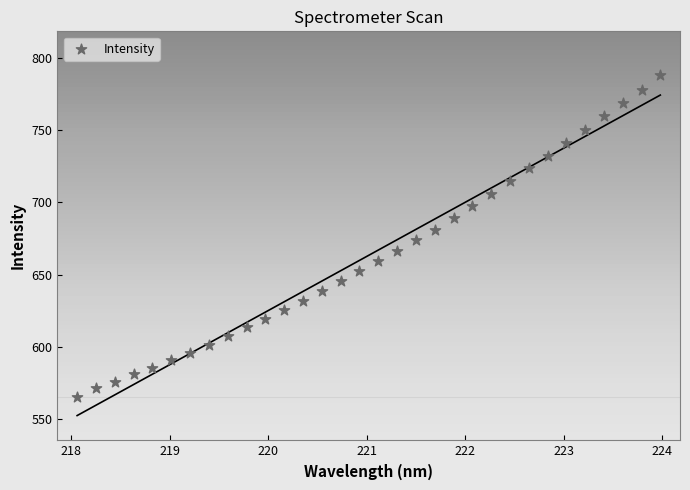

What is the range of X values (max minus min)?

5.9